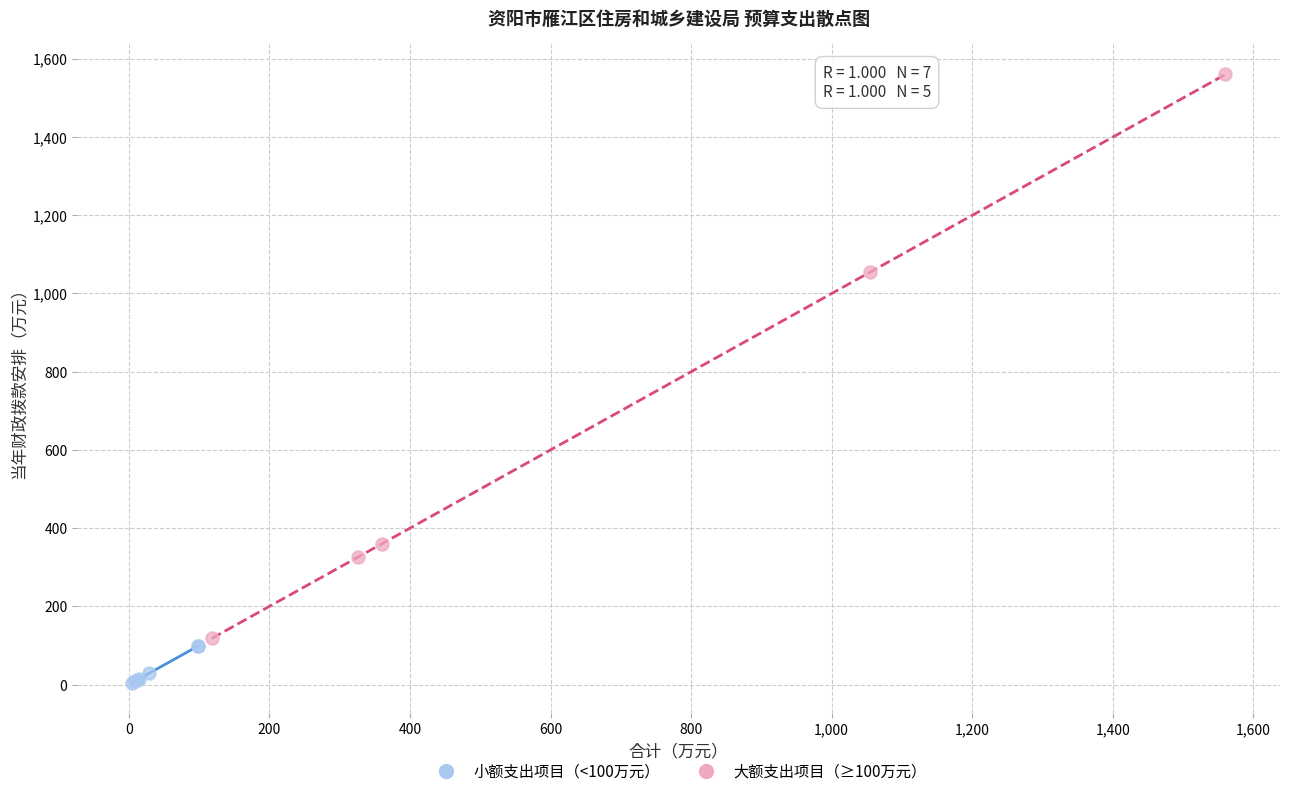

Which series reaches the maximum Y coordinate?

大额支出项目（≥100万元）